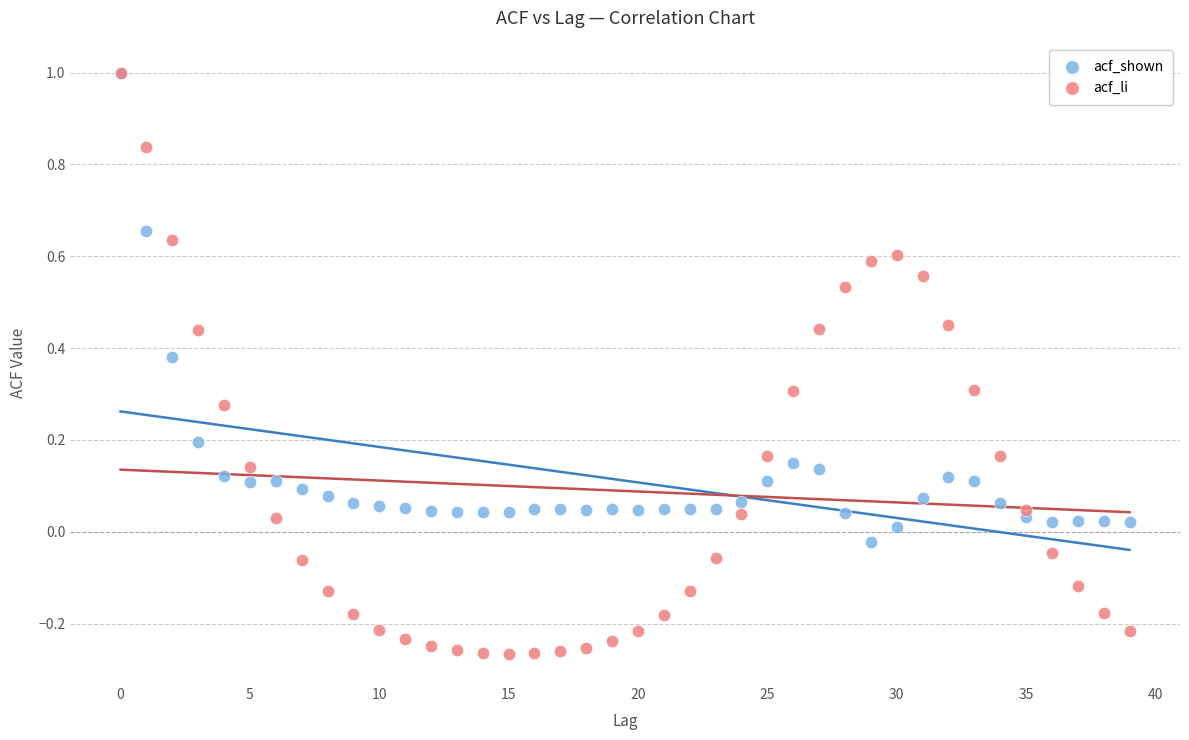

What are all the series names shown in the legend?

acf_shown, acf_li